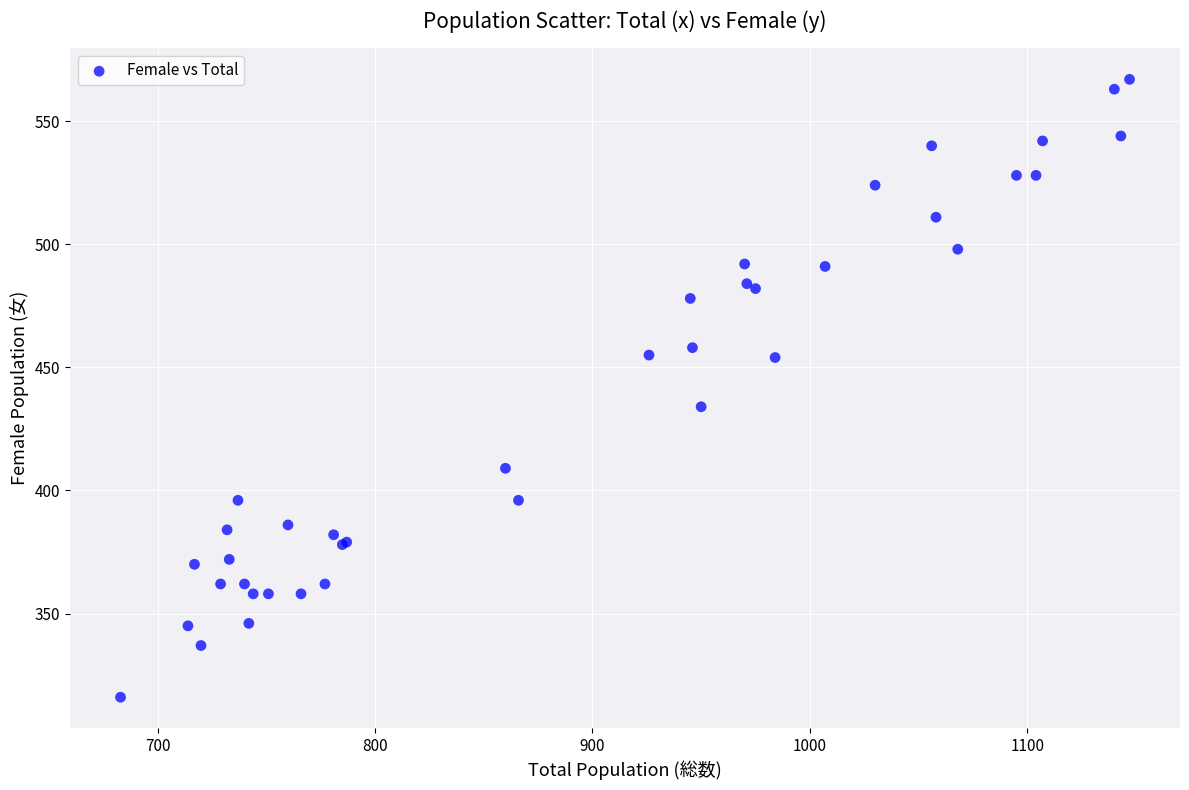

What Y value in the scatter plot is closest to 441?

434